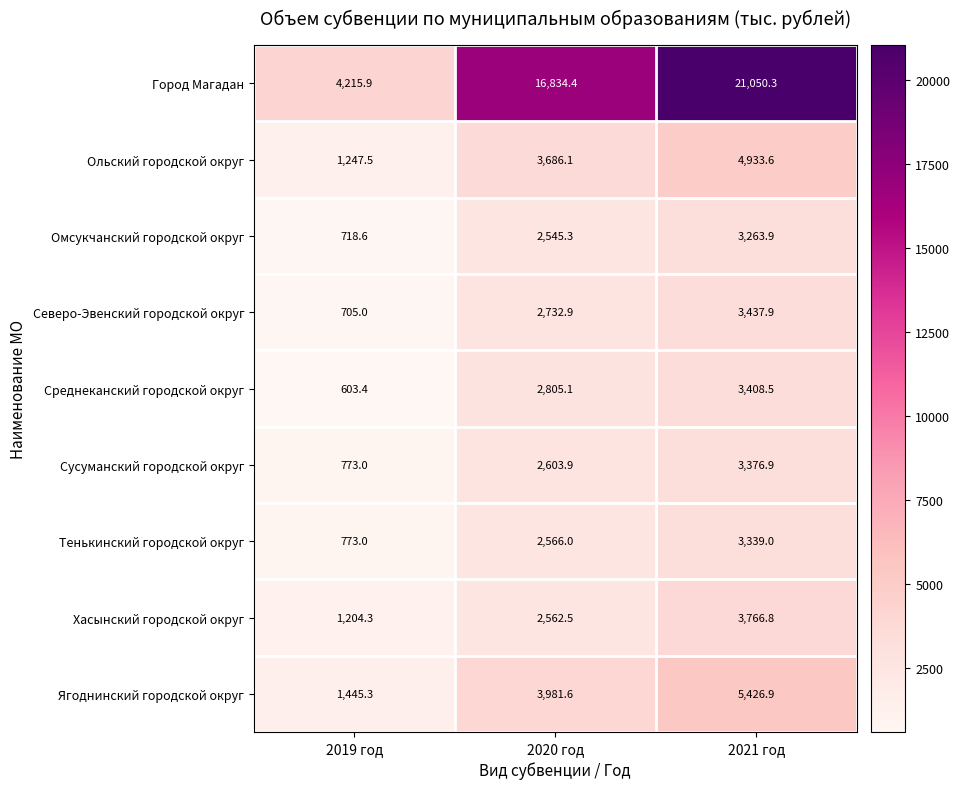

Is it true that Сусуманский городской округ equals 2603.9 at 2020 год?

True